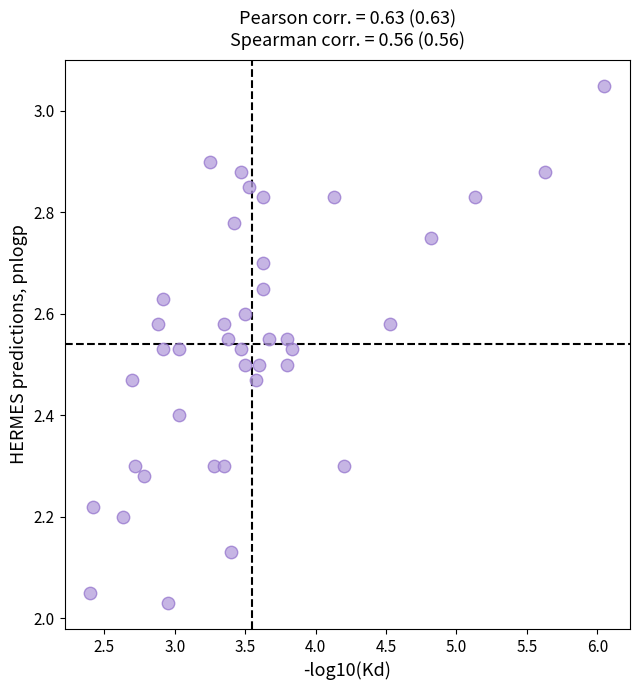

What is the range of Y values (max minus min)?

1.0